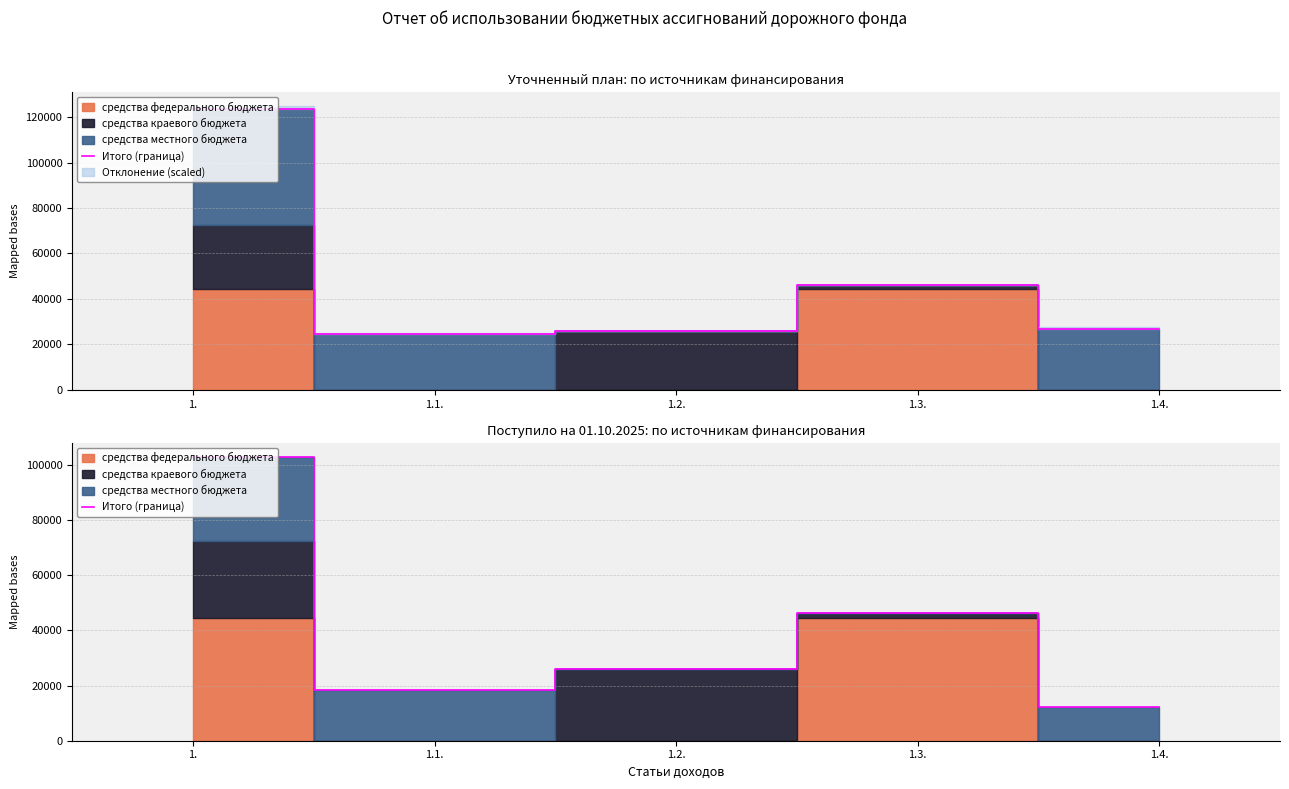

Read the value at 1..

102762.6